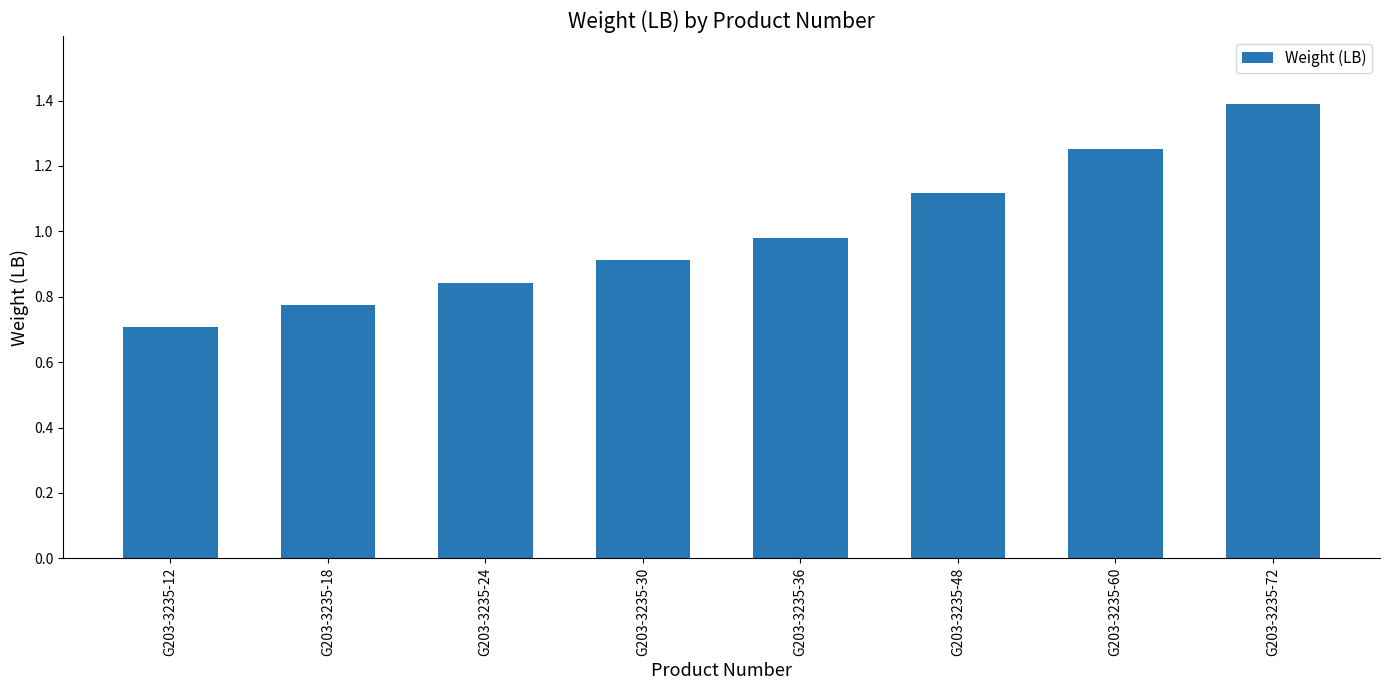

What is the approximate value at G203-3235-12?

0.7